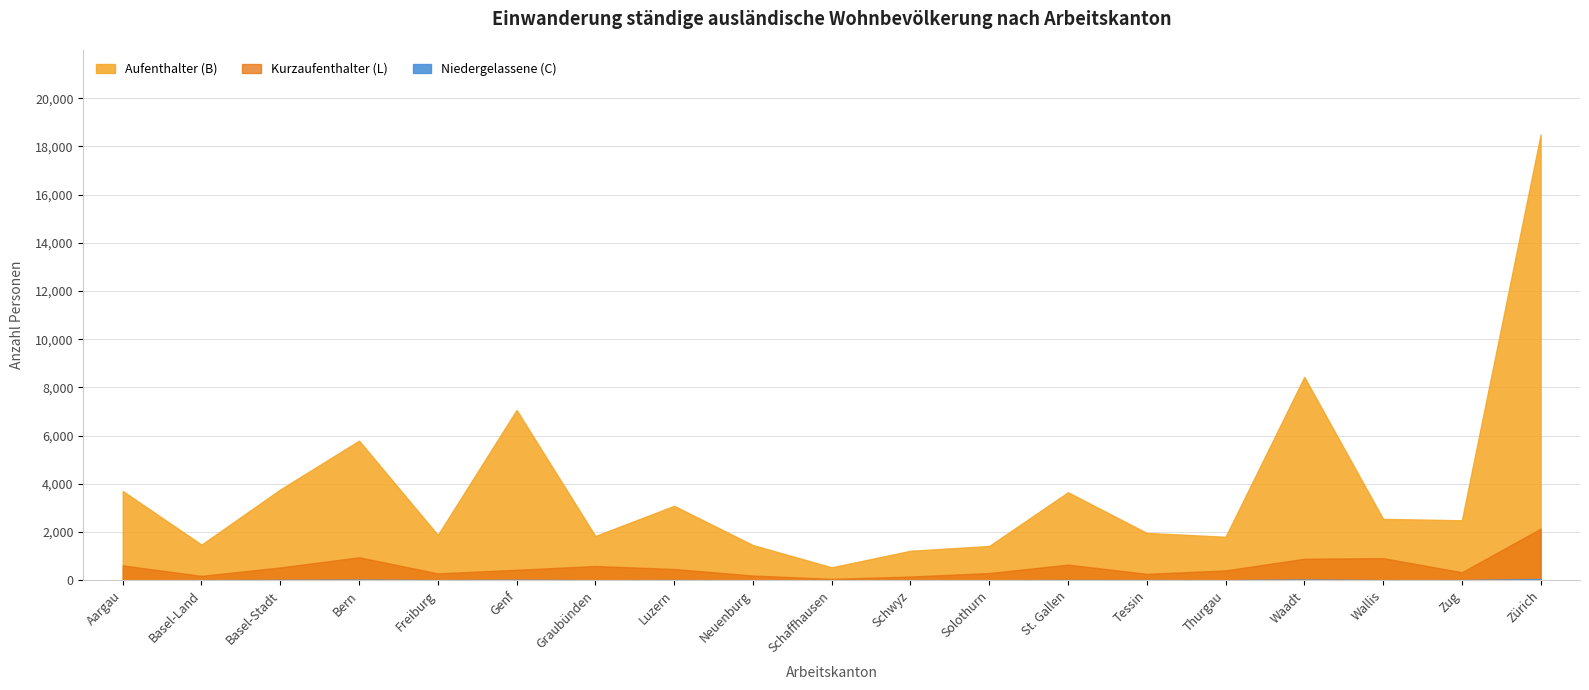

What is the sum of the Aufenthalter (B) values at Zug and Basel-Stadt?

5390